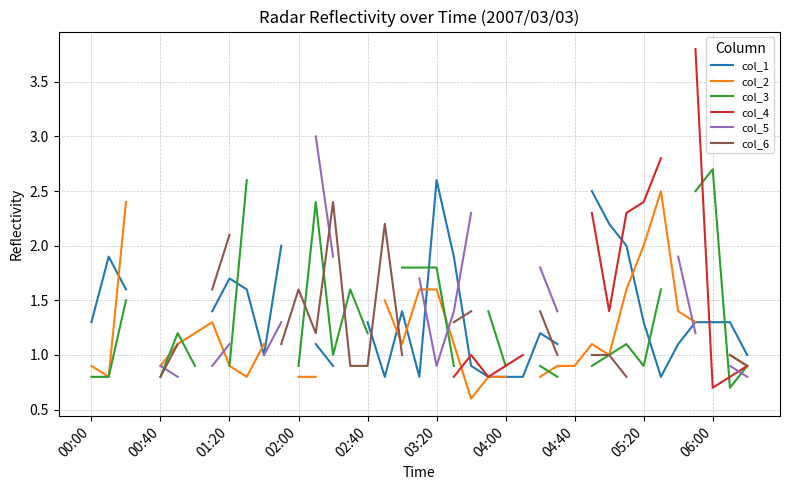

How many data points in col_3 are above 1?

14